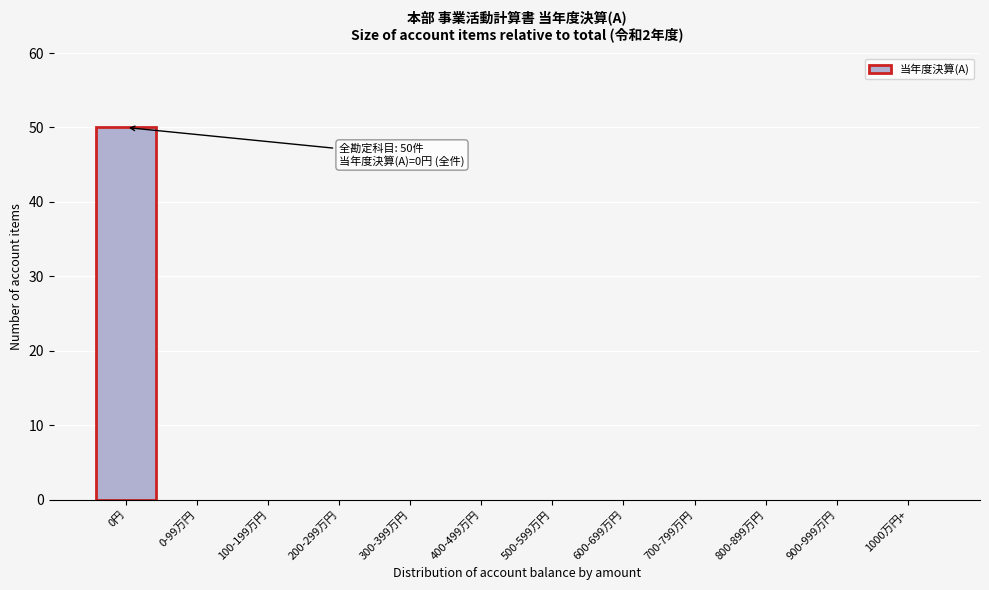

Reading left to right, list all the values displayed in this chart.

0円=50	0-99万円=0	100-199万円=0	200-299万円=0	300-399万円=0	400-499万円=0	500-599万円=0	600-699万円=0	700-799万円=0	800-899万円=0	900-999万円=0	1000万円+=0